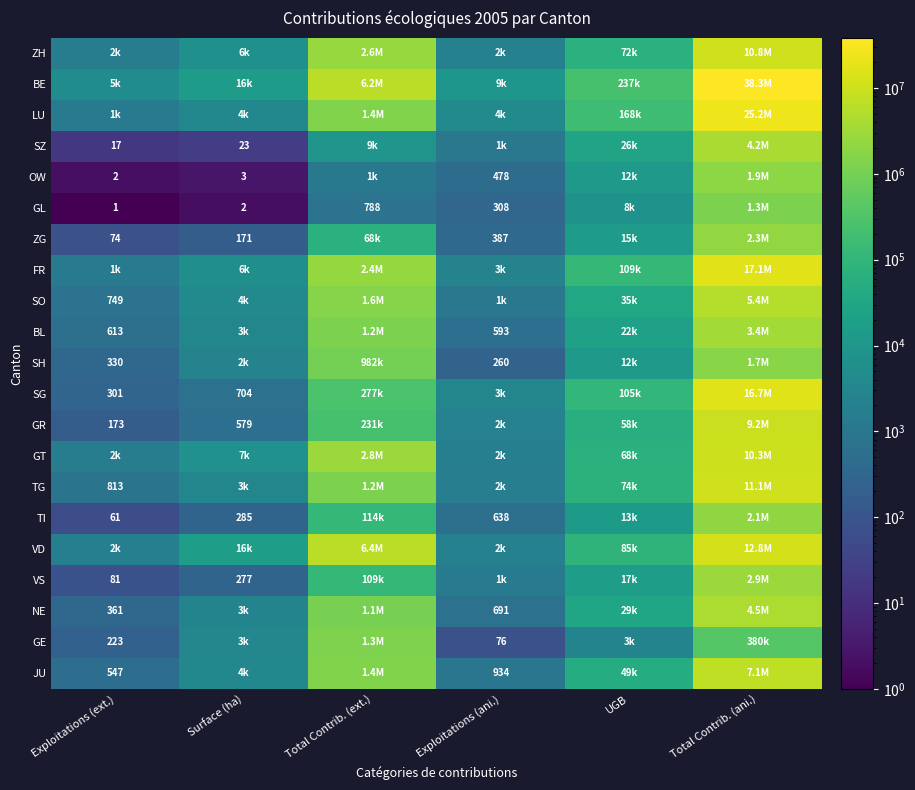

What is the total value across all series at Total Contrib. (ext.)?

31515597.0